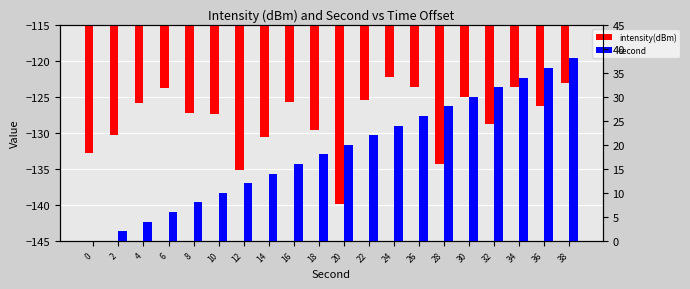

Rank the series by their maximum value, from lowest to highest.

intensity(dBm), second